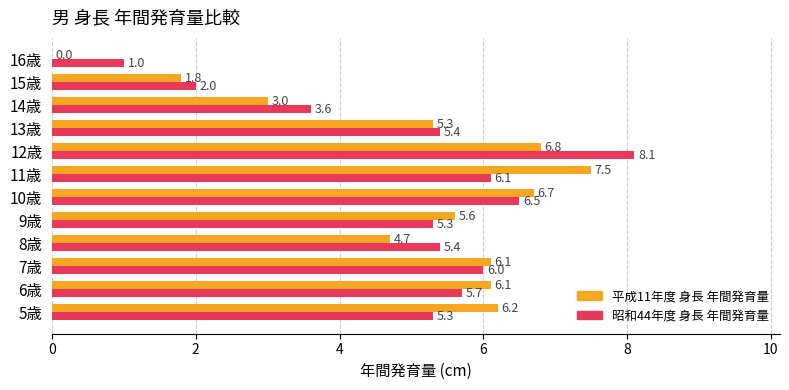

What is the average value of the 平成11年度 身長 年間発育量 series?

5.0